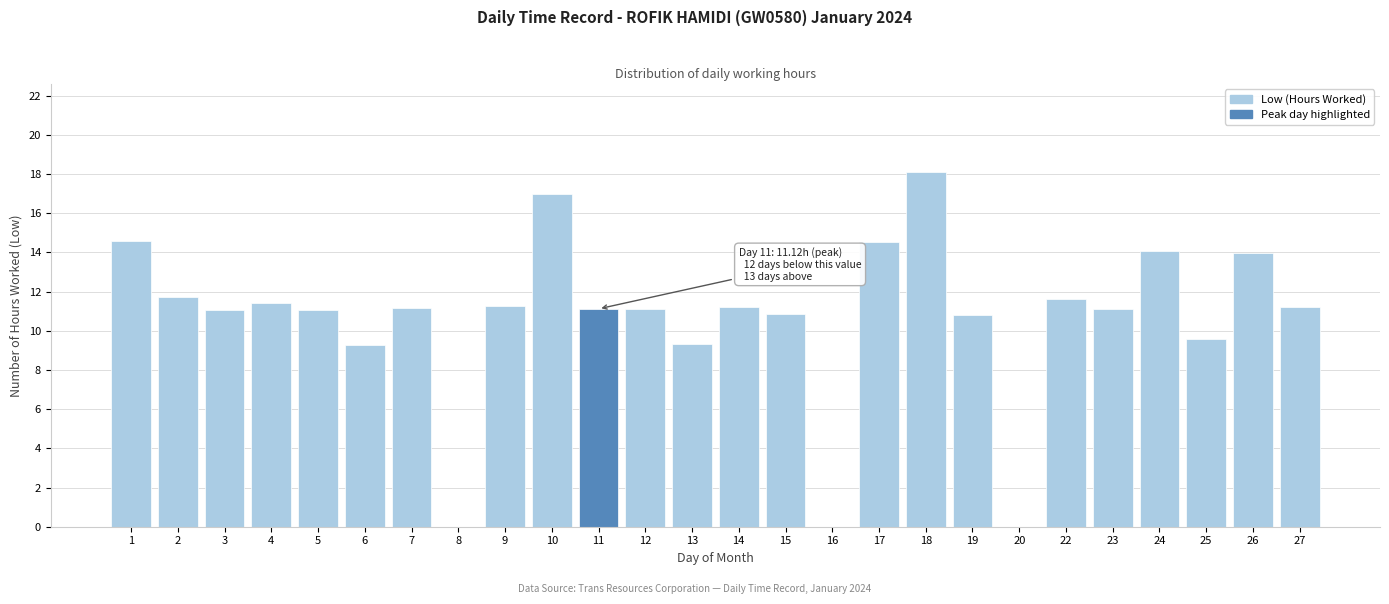

How many data points does each series have?

26